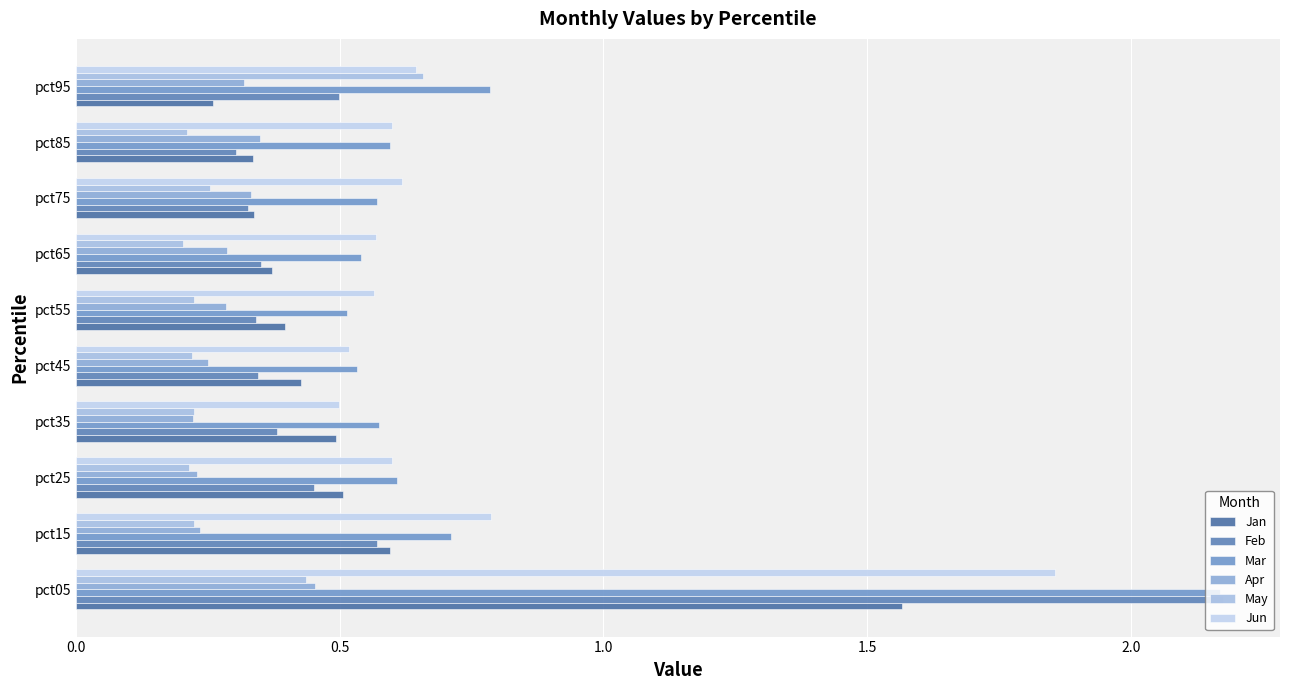

How many data points does each series have?

10